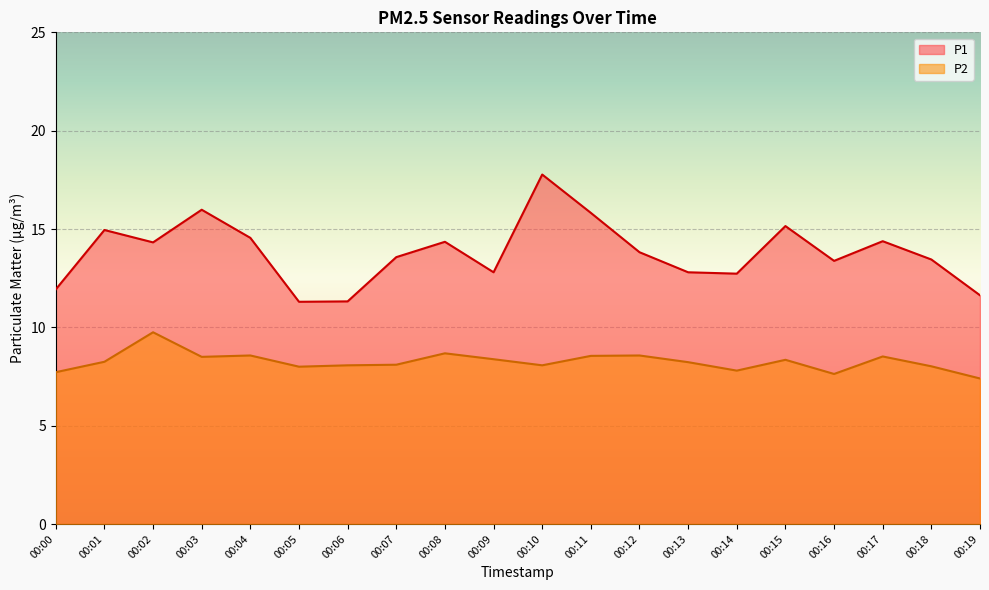

True or false: P1 and P2 intersect in this chart.

False